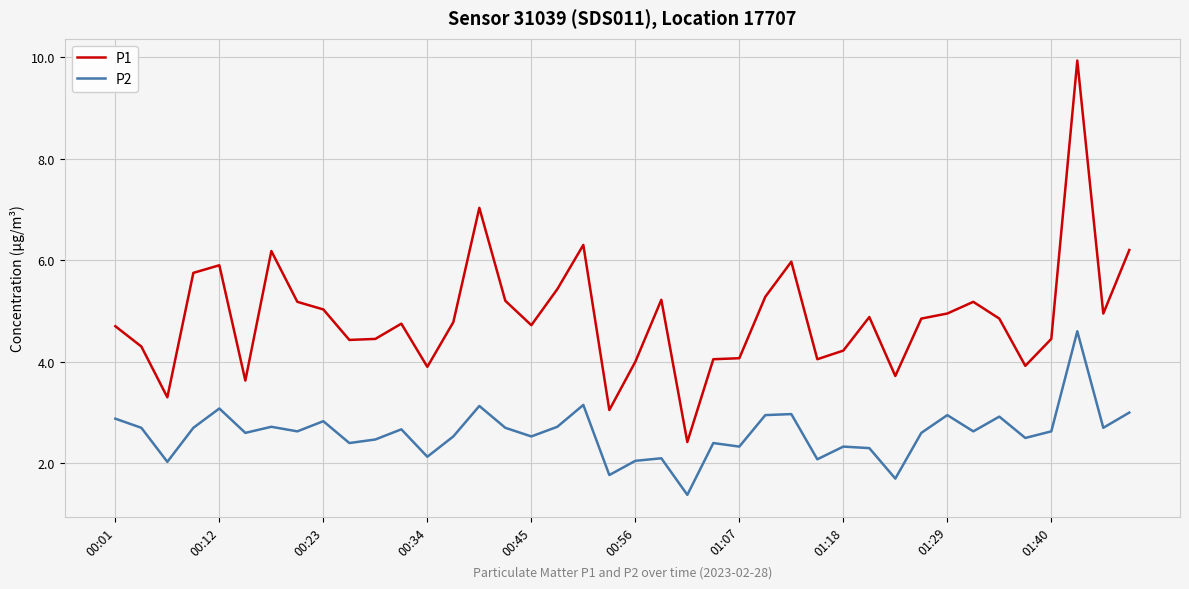

What is the difference between the maximum and minimum values in the P1 series?

7.5